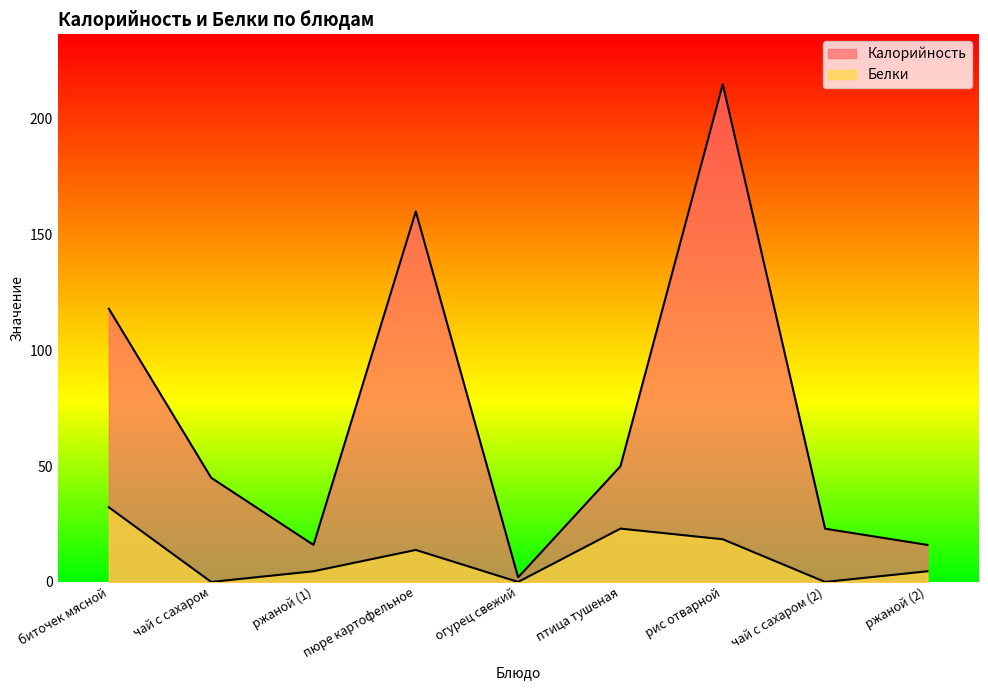

List the labels in order of Калорийность value, largest first.

рис отварной, пюре картофельное, биточек мясной, птица тушеная, чай с сахаром, чай с сахаром (2), ржаной (1), ржаной (2), огурец свежий